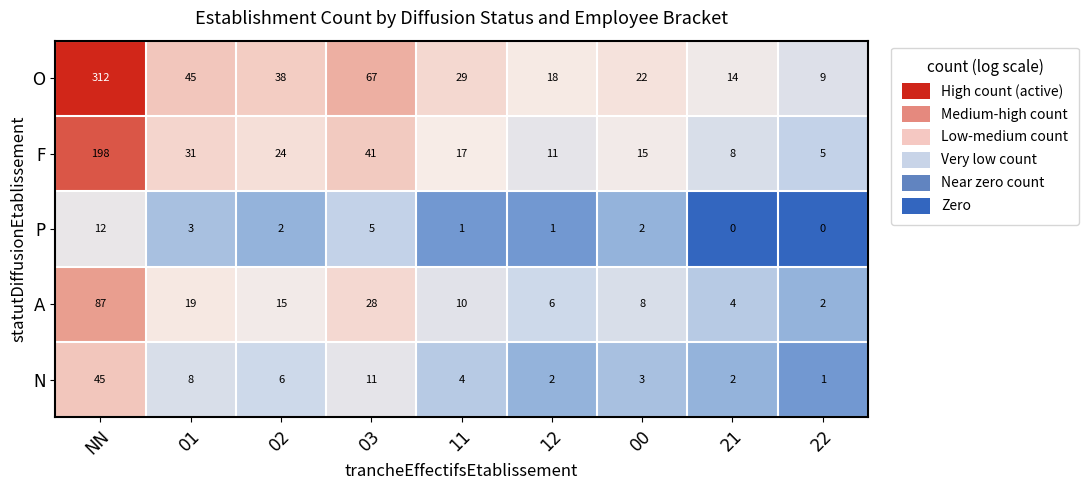

How many values in the O series are below 29?

4